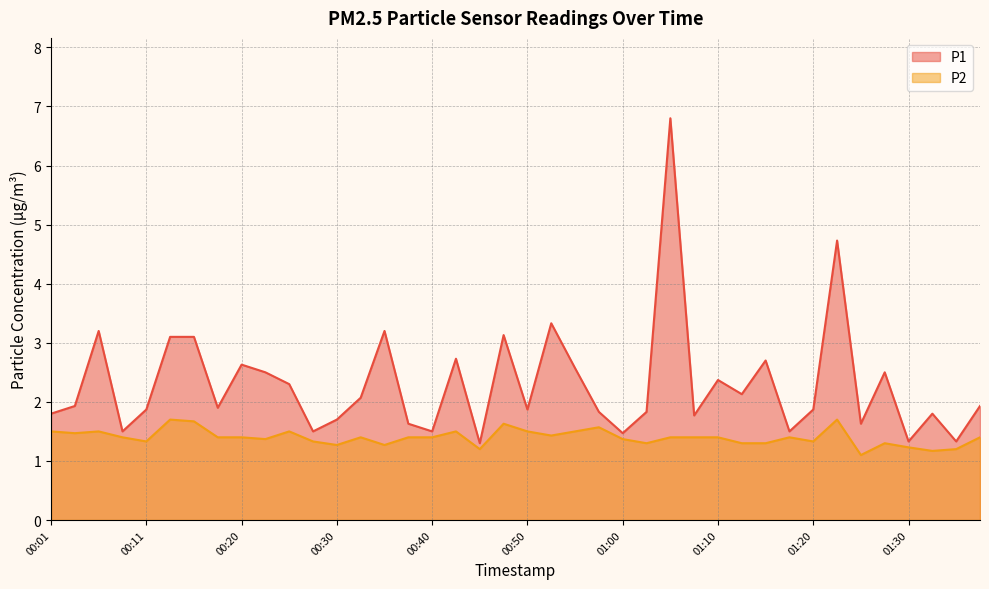

Reading left to right, transcribe all the data shown in this chart.

P1: 1.8	1.9	3.2	1.5	1.9	3.1	3.1	1.9	2.6	2.5	2.3	1.5	1.7	2.1	3.2	1.6	1.5	2.7	1.3	3.1	1.9	3.3	2.6	1.8	1.5	1.8	6.8	1.8	2.4	2.1	2.7	1.5	1.9	4.7	1.6	2.5	1.3	1.8	1.3	1.9
P2: 1.5	1.5	1.5	1.4	1.3	1.7	1.7	1.4	1.4	1.4	1.5	1.3	1.3	1.4	1.3	1.4	1.4	1.5	1.2	1.6	1.5	1.4	1.5	1.6	1.4	1.3	1.4	1.4	1.4	1.3	1.3	1.4	1.3	1.7	1.1	1.3	1.2	1.2	1.2	1.4